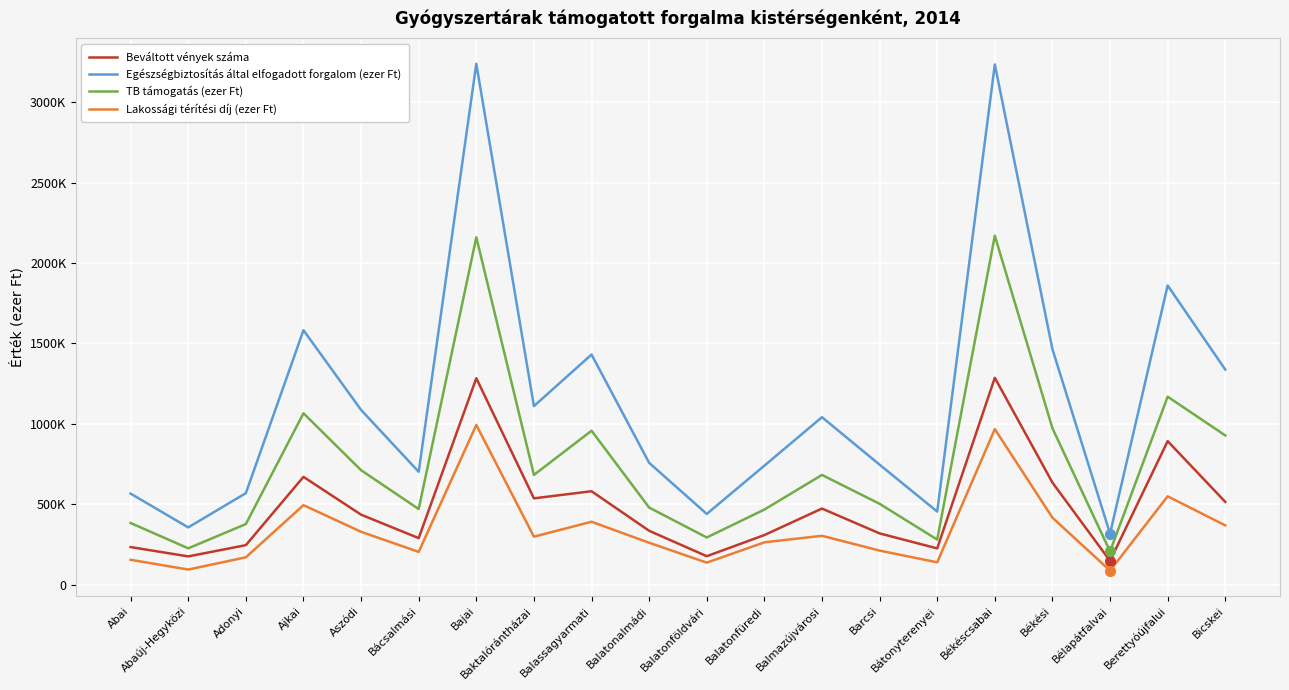

Which category has the highest value across all series?

Bajai